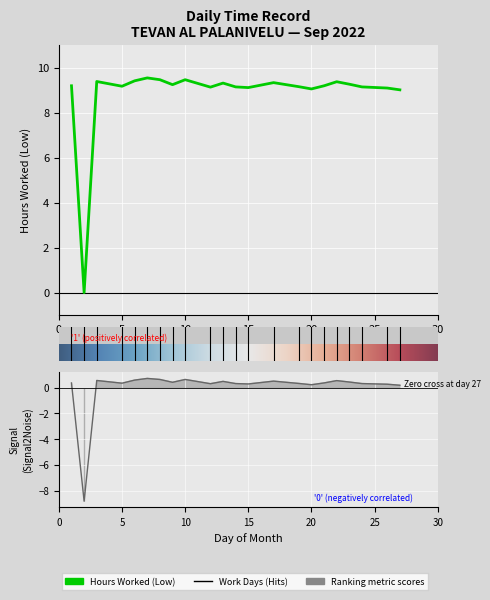

What is the change in value from 7 to 20?

-0.5